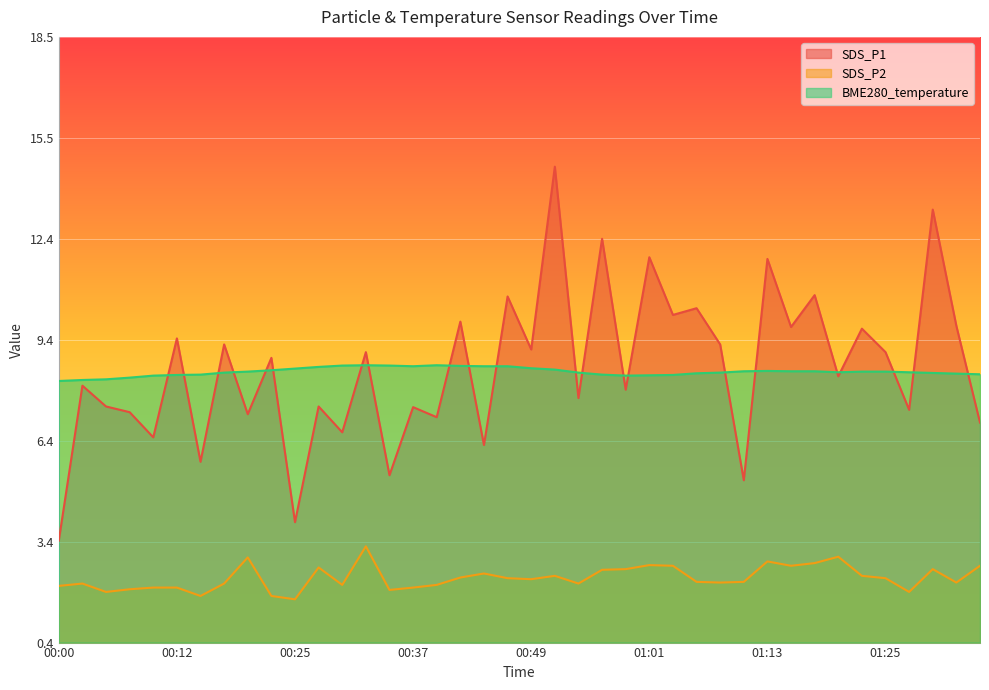

What is the sum of all SDS_P2 values?

93.6